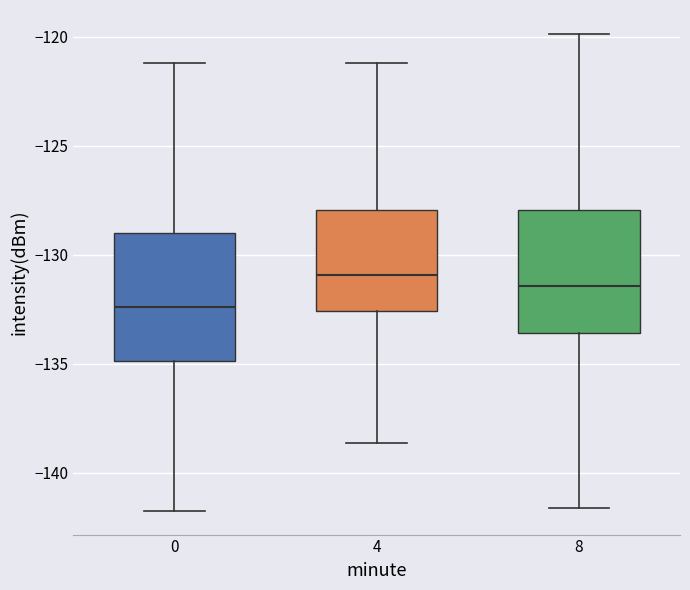

Reading left to right, read every box against the y-axis: the position of its median line, the range the box covers, and the ends of its whiskers. The values are not printed on the chart, so give them approximately, as read against the axis.

0: median -132.5, box -135.0 to -129.0, whiskers -141.5 to -121.0
4: median -131.0, box -132.5 to -128.0, whiskers -138.5 to -121.0
8: median -131.5, box -133.5 to -128.0, whiskers -141.5 to -120.0